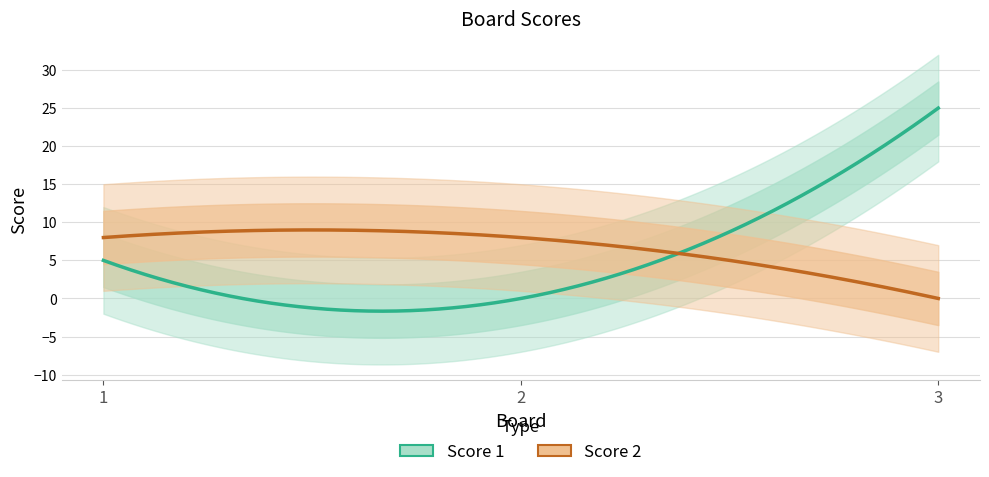

Which category has the lowest value across all series?

2